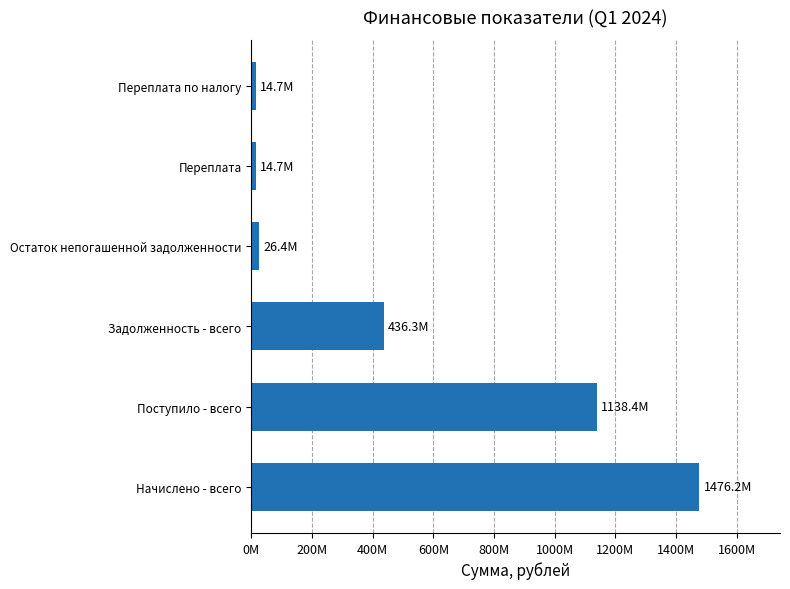

Does the chart contain any negative values?

No